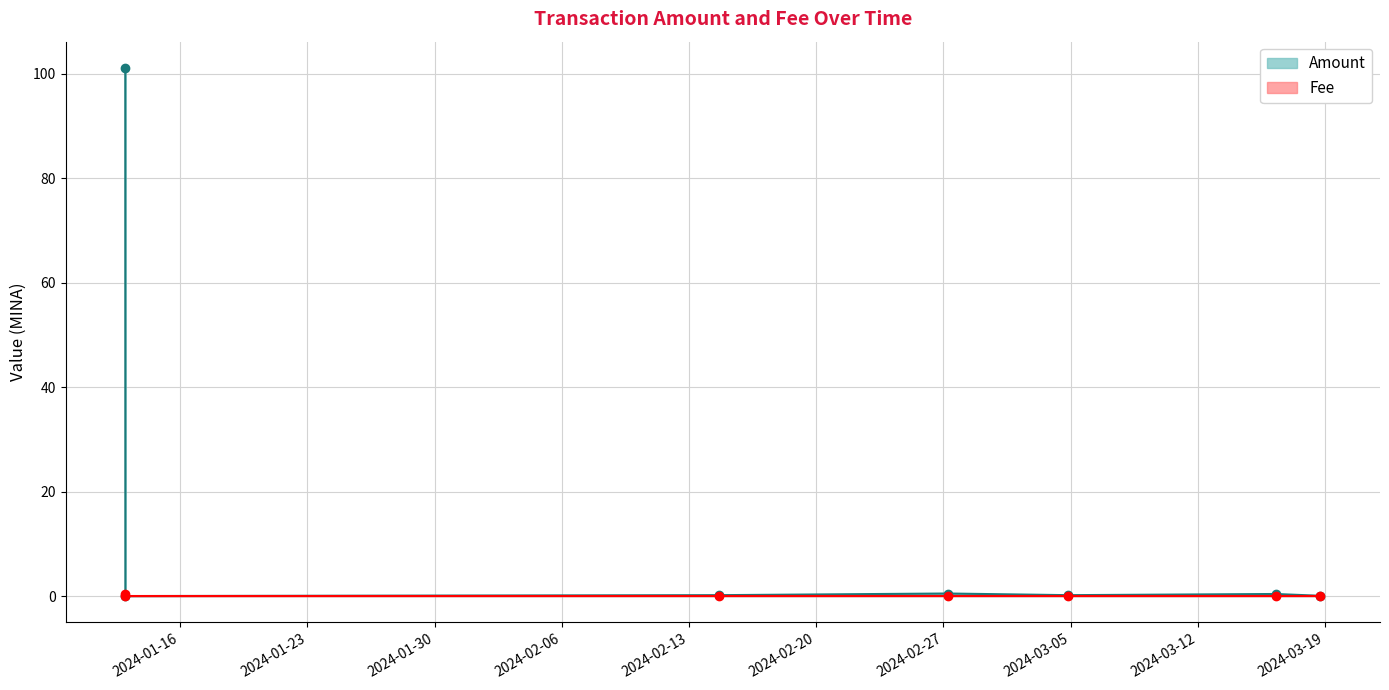

After their last crossing, which series has the higher values: Fee or Amount?

Amount